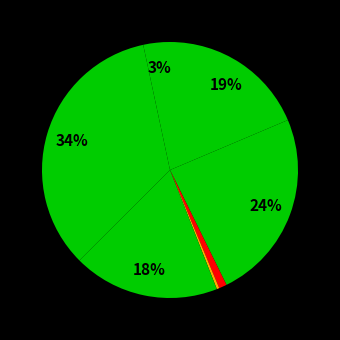

Count the number of slices in the pie.

7